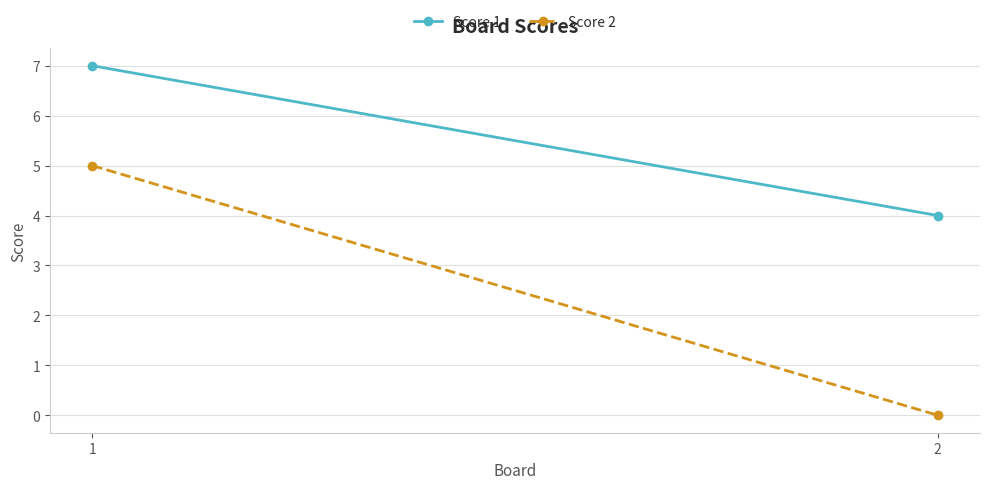

What is the value of the Score 1 point at the 2nd from the left?

4